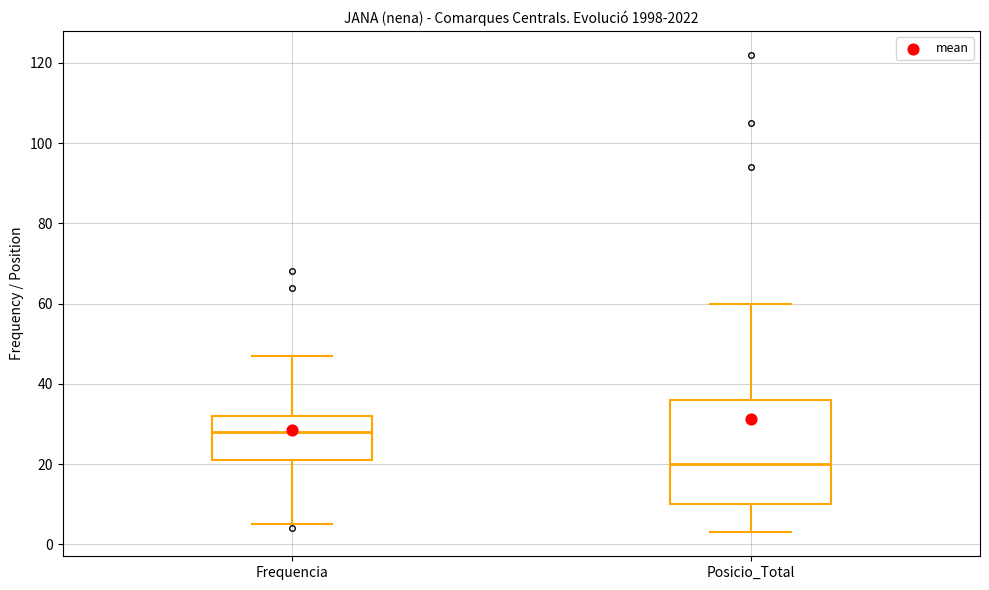

Which box's median line is the lowest?

Posicio_Total